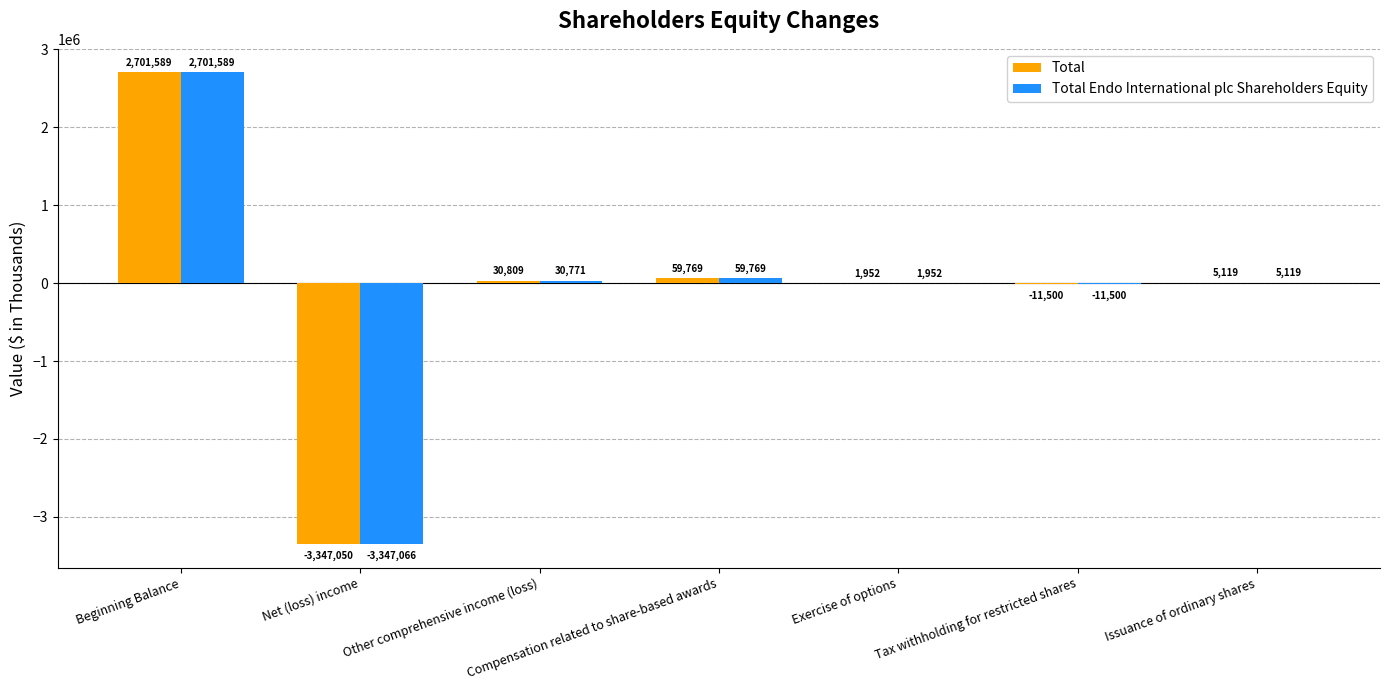

How many groups of bars are there?

7